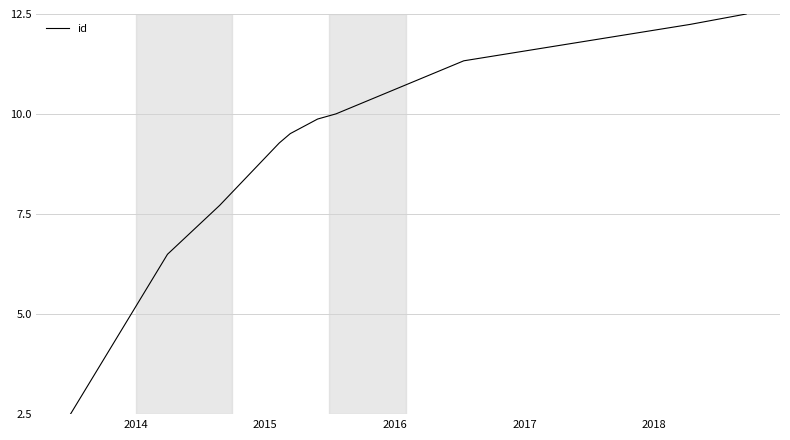

What is the minimum value shown in the chart?

2.5